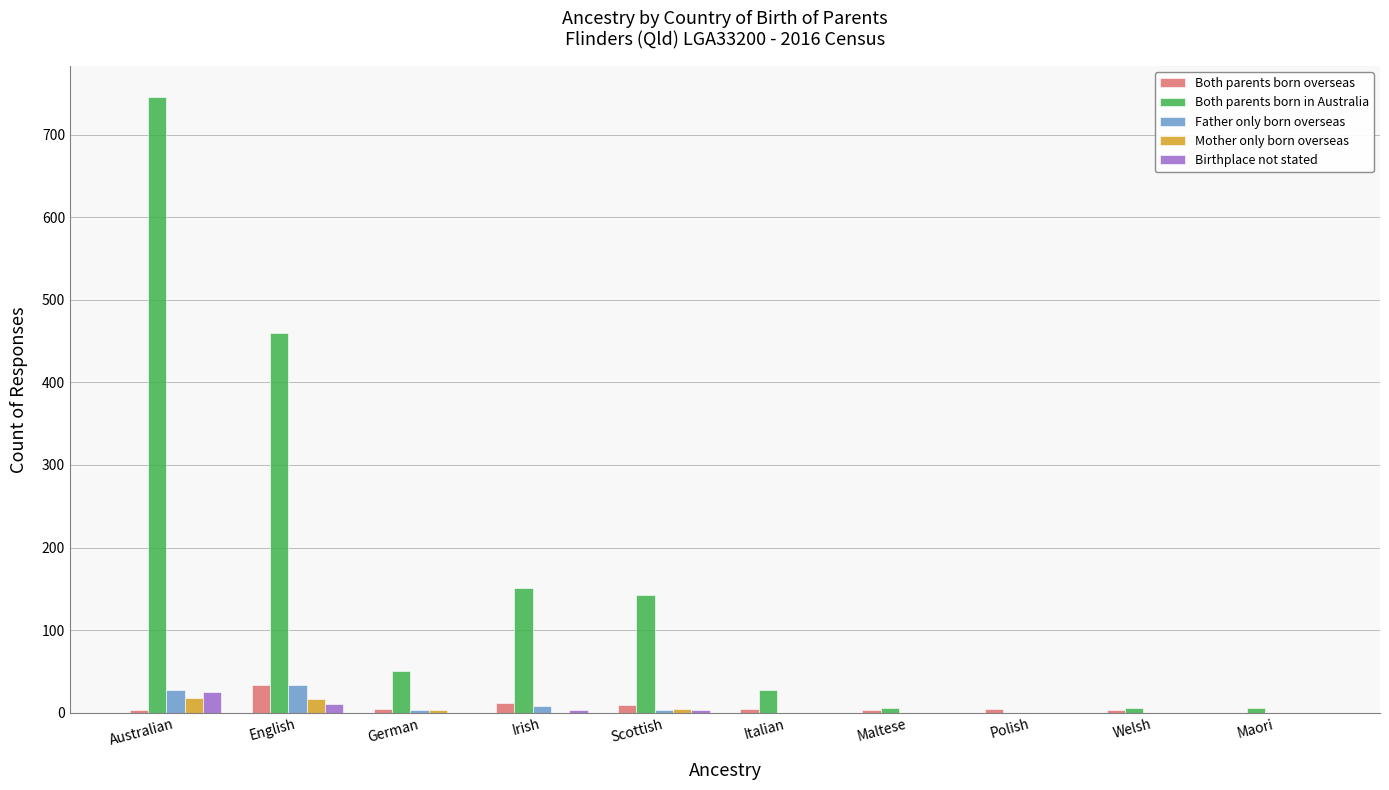

The Both parents born in Australia series shows 460 at English. True or false?

True